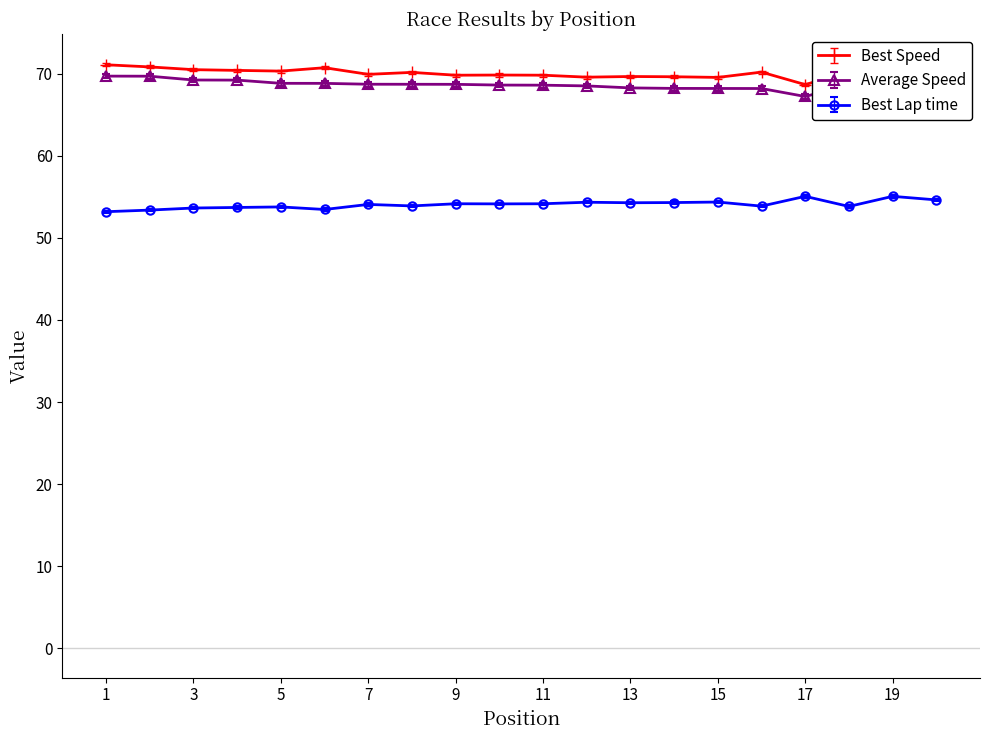

In Best Speed, how many points are higher than both neighbors (excluding endpoints)?

6